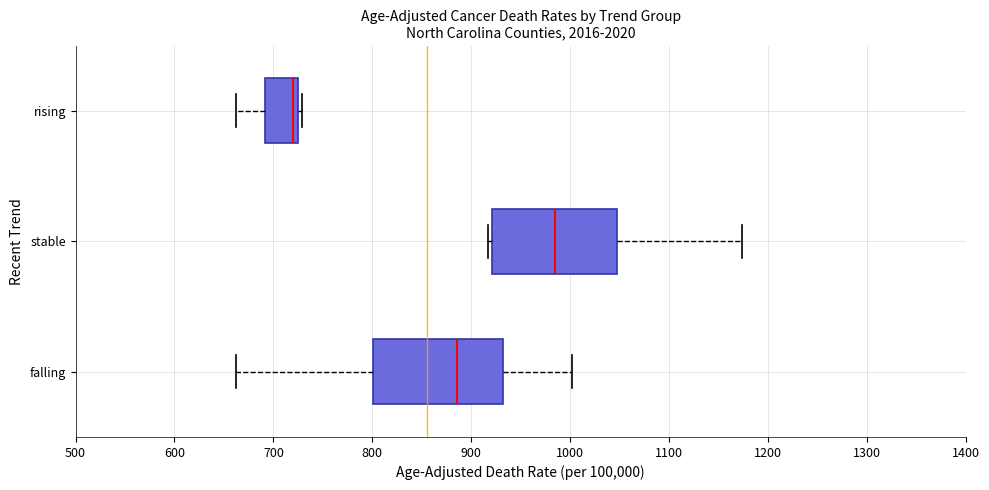

Which box has the furthest to the left median line?

rising